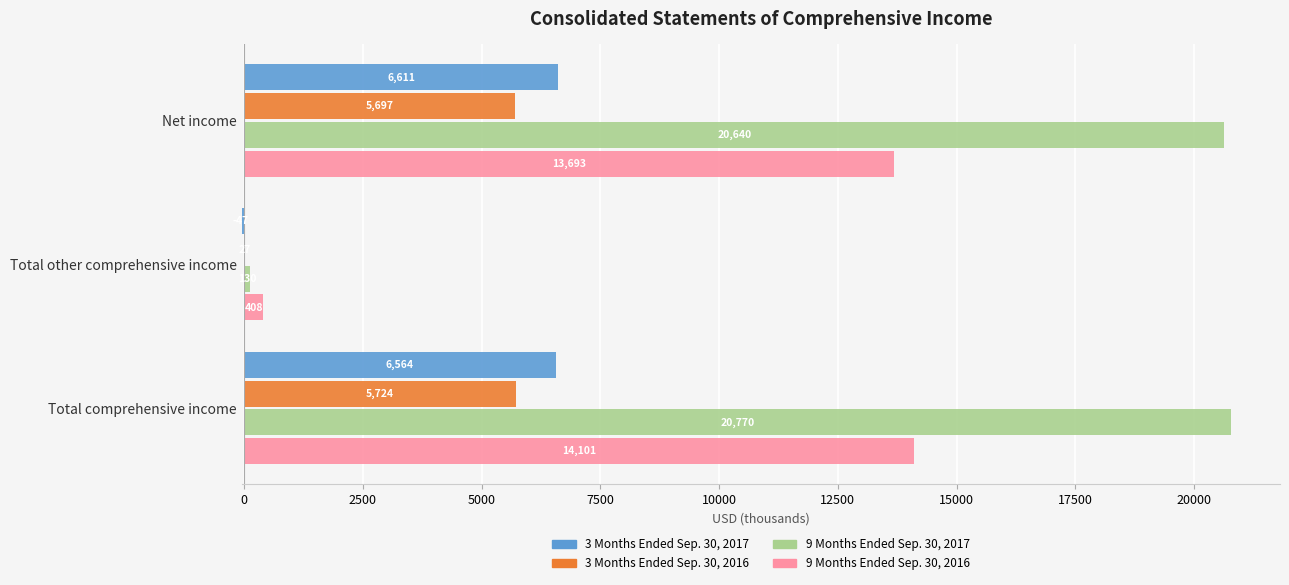

What are all the series names shown in the legend?

3 Months Ended Sep. 30, 2017, 3 Months Ended Sep. 30, 2016, 9 Months Ended Sep. 30, 2017, 9 Months Ended Sep. 30, 2016